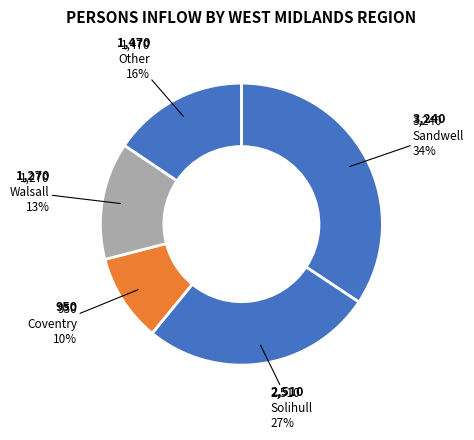

How many slices are in this pie chart?

5